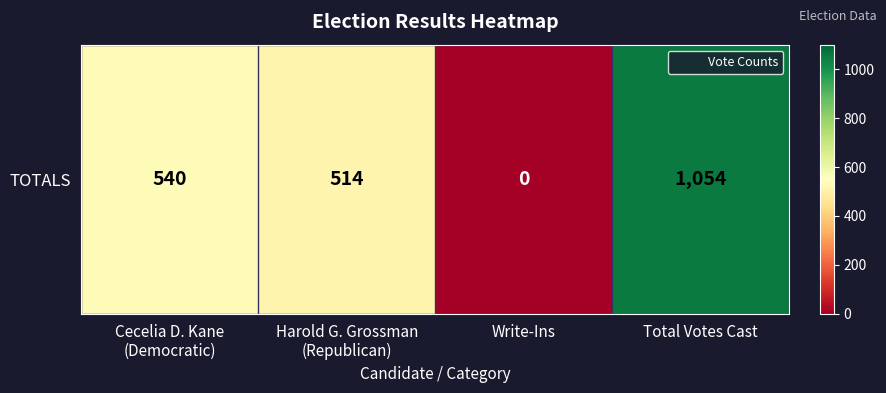

What is the difference between the maximum and minimum values?

1054